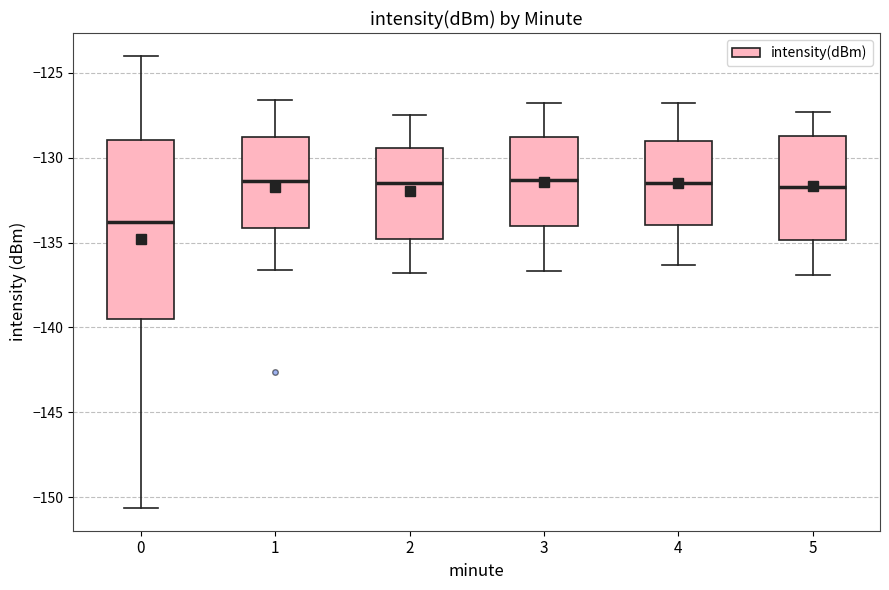

Where is the lower edge of the box at x = 0 on the y-axis? The values are not printed on the chart, so give them approximately, as read against the axis.

-139.5